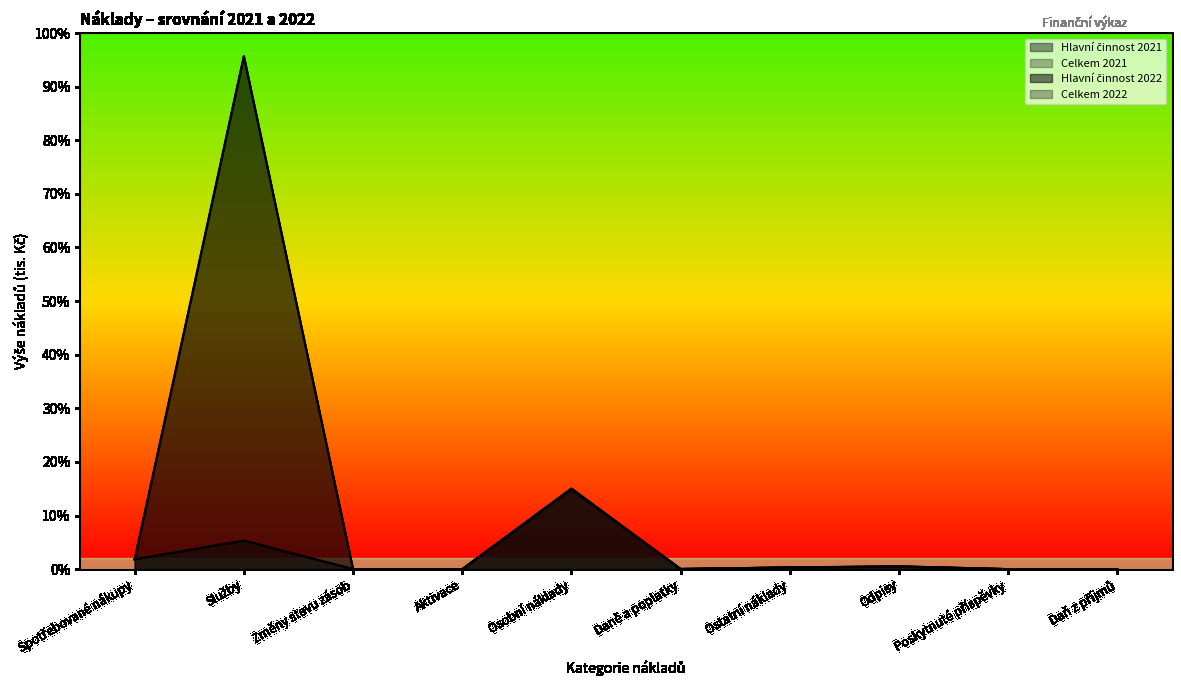

Which series ends up on top after the final intersection of Celkem 2022 and Celkem 2021?

Celkem 2022